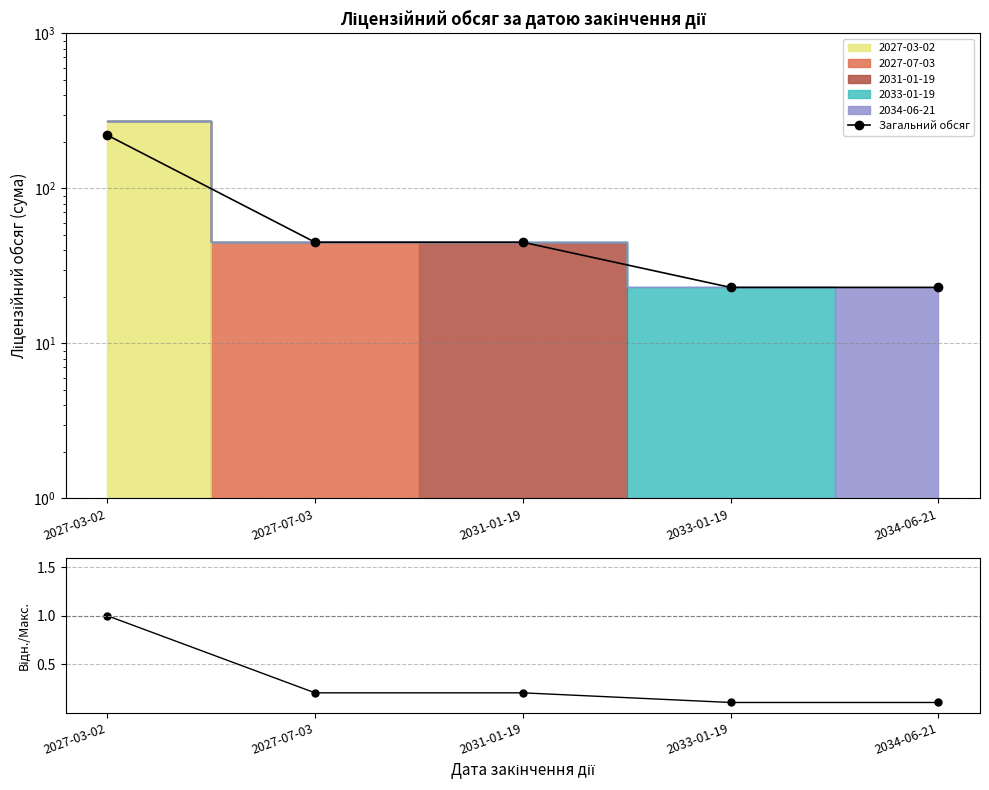

How many values in the Загальний обсяг series are below 45?

2